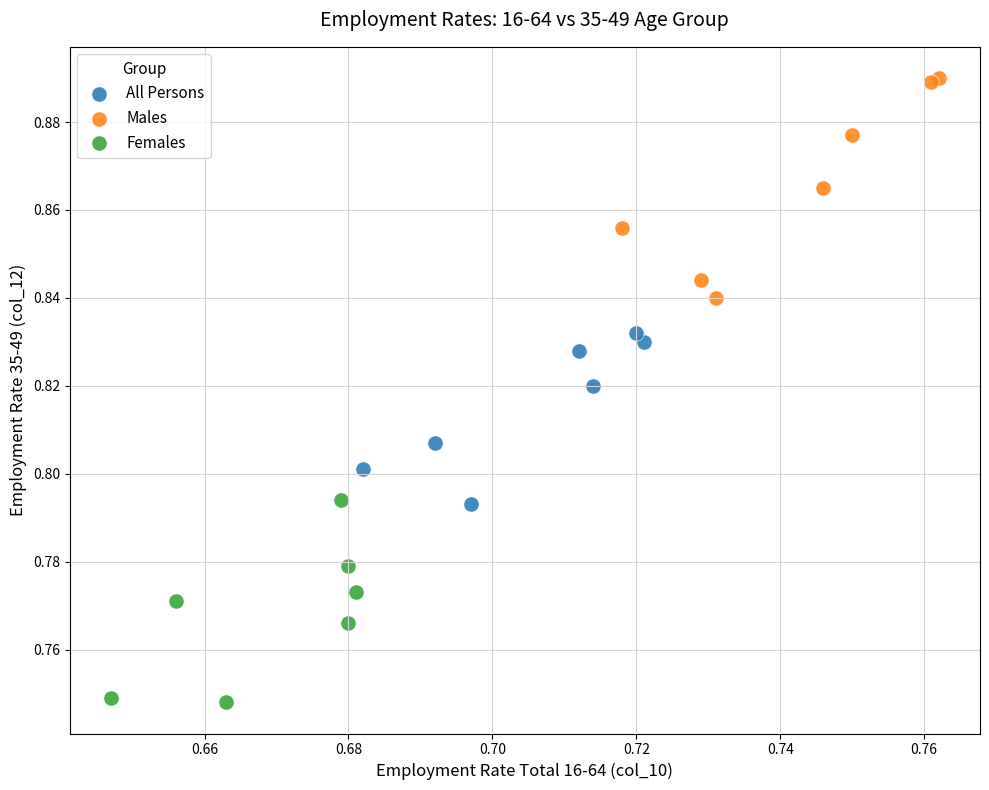

Which series reaches the minimum Y coordinate?

Females